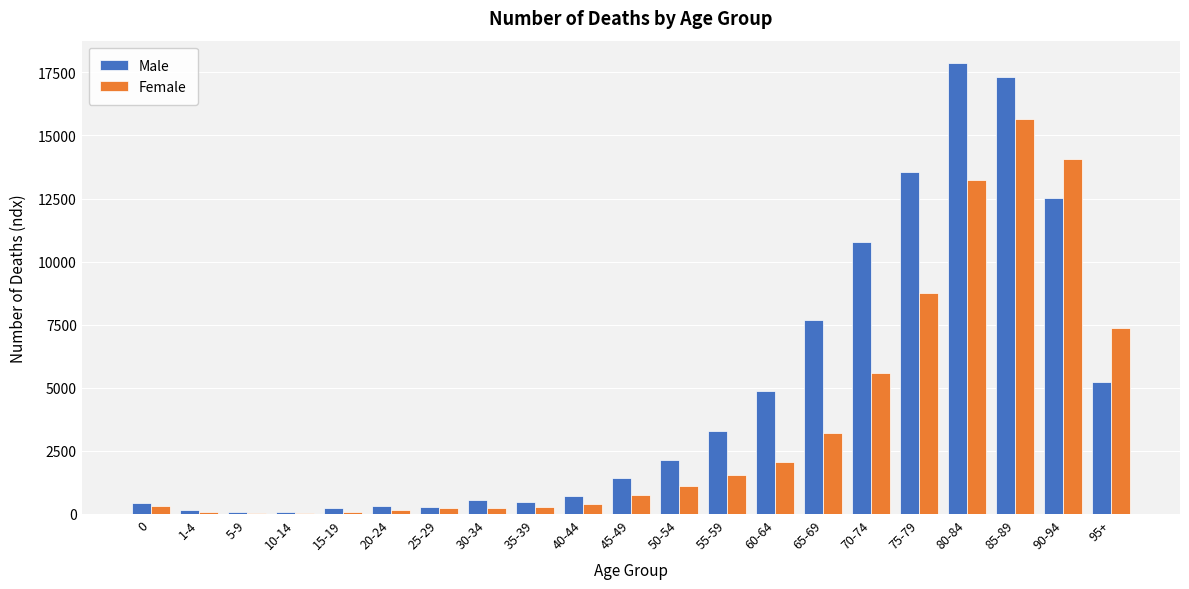

What is the highest value of the Male series?

17863